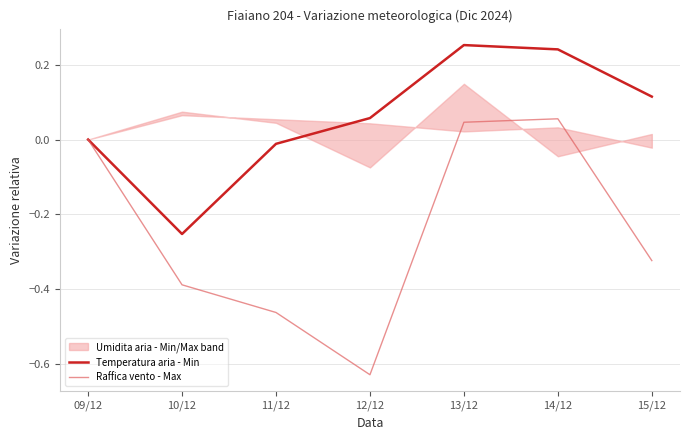

At which category is the sum across all series the highest?

13/12